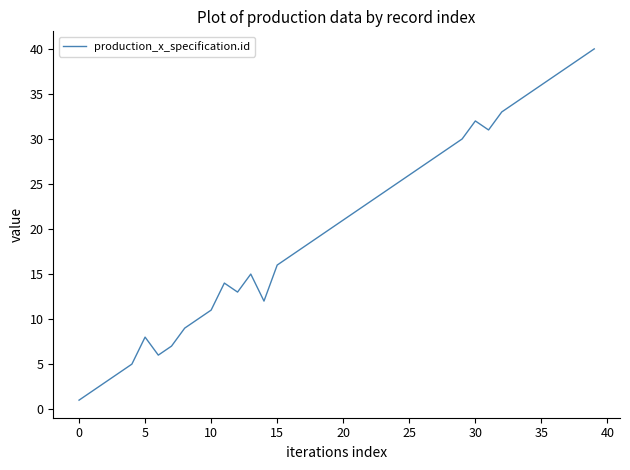

What is the maximum value shown in the chart?

40